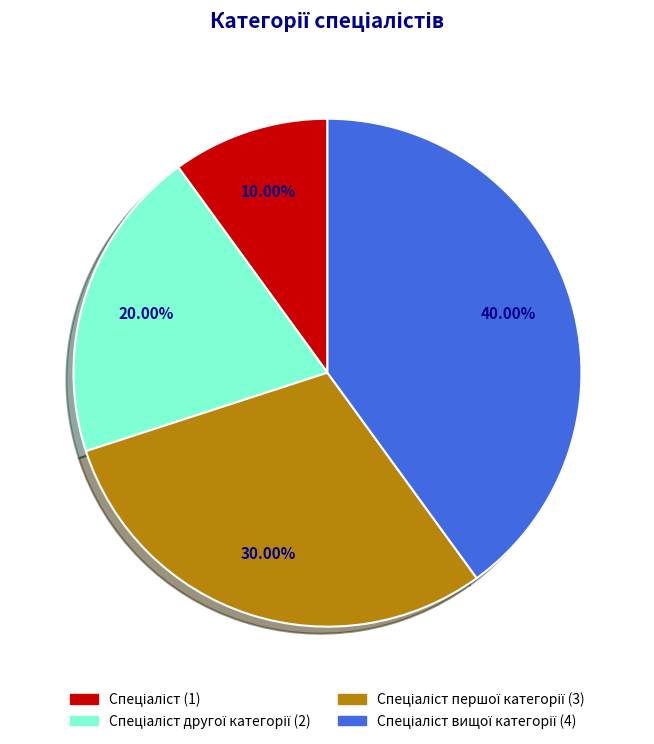

Is there any slice that represents more than half of the pie?

No